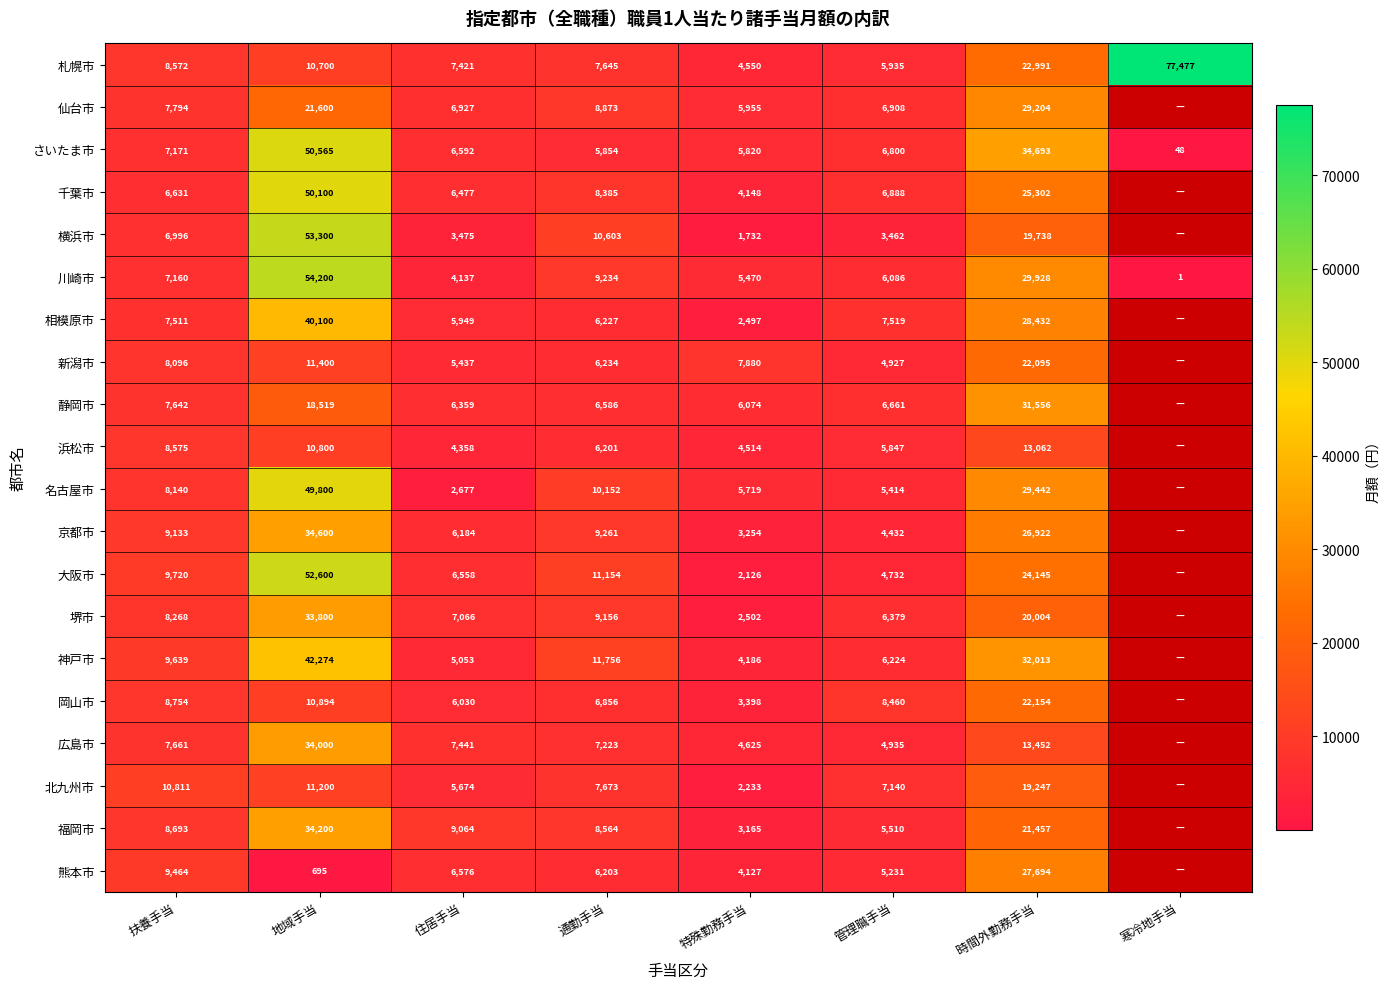

Rank the series at 扶養手当 from lowest to highest value.

千葉市, 横浜市, 川崎市, さいたま市, 相模原市, 静岡市, 広島市, 仙台市, 新潟市, 名古屋市, 堺市, 札幌市, 浜松市, 福岡市, 岡山市, 京都市, 熊本市, 神戸市, 大阪市, 北九州市